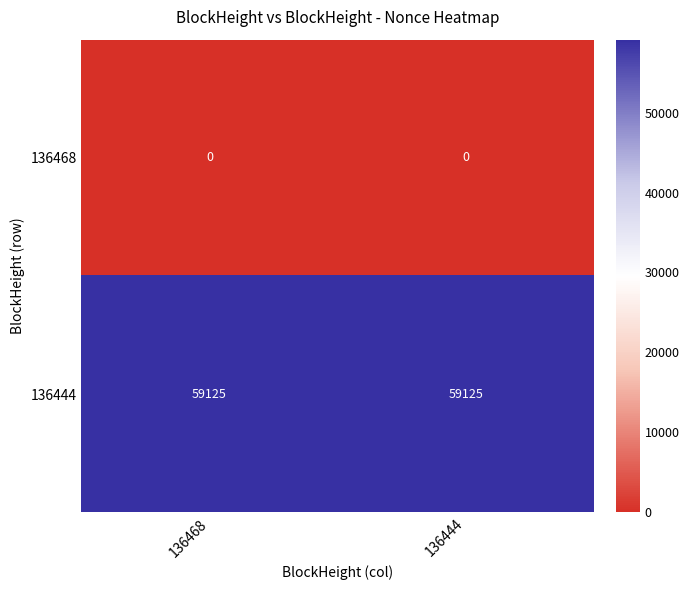

What is the total value across all series at 136444?

59125